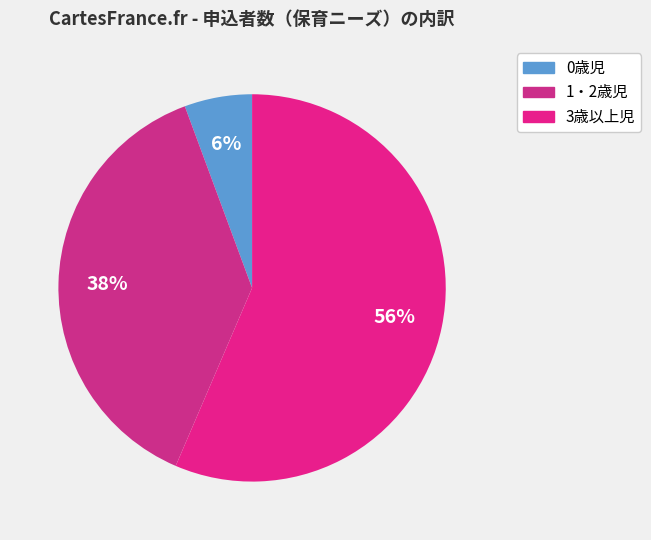

How many slices are in this pie chart?

3